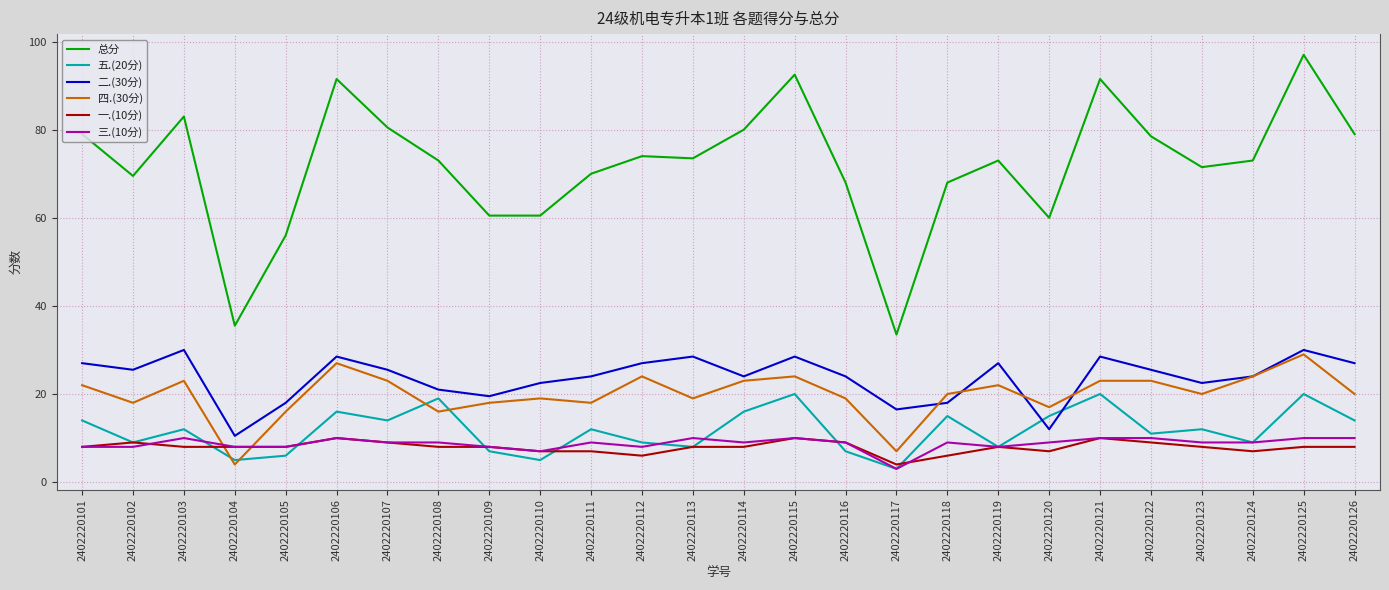

Is it true that 三.(10分) equals 11.7 at 2402220104?

False